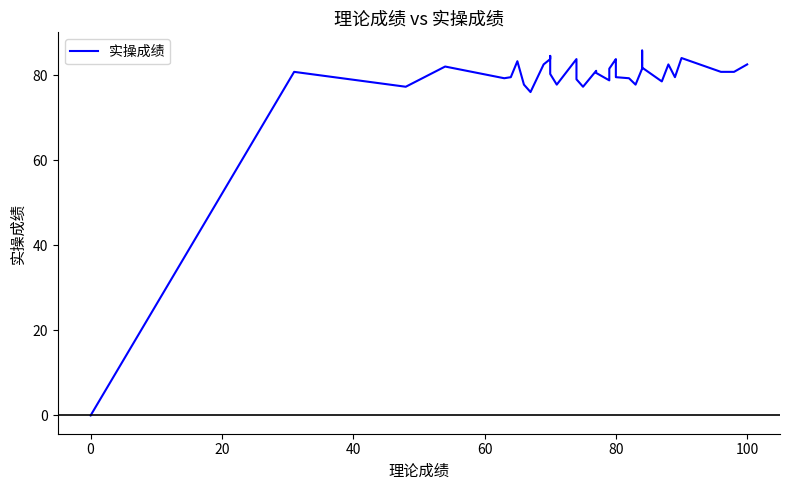

What is the difference between the second highest and minimum values?

84.5